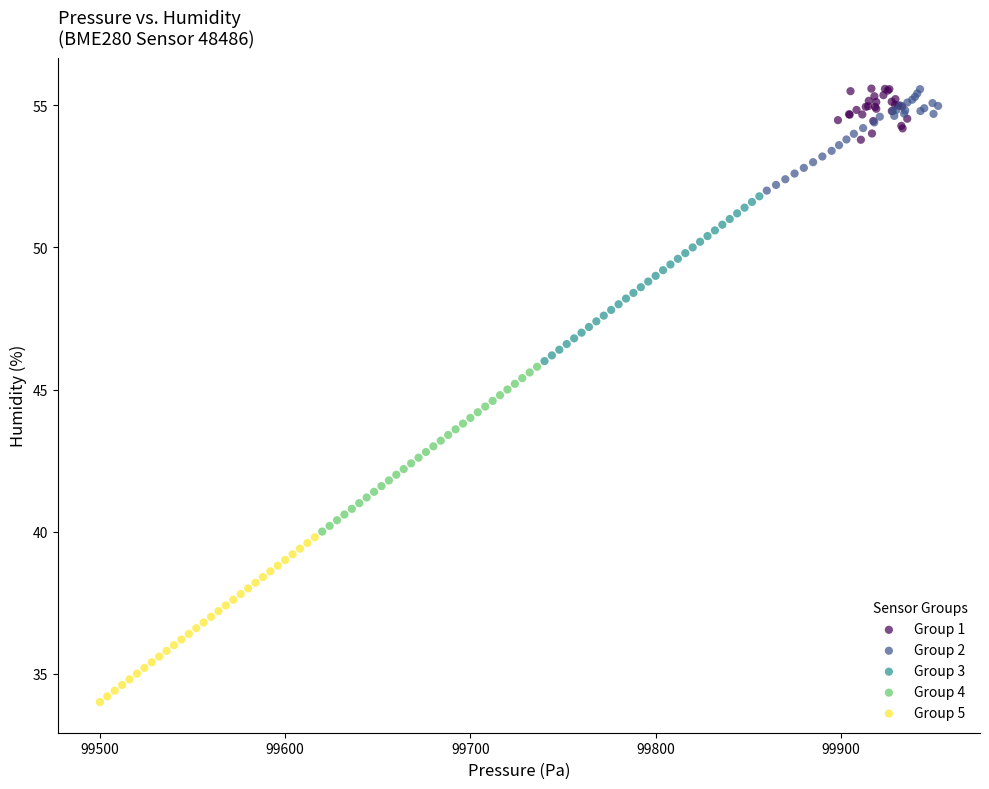

Which series reaches the minimum Y coordinate?

Group 5